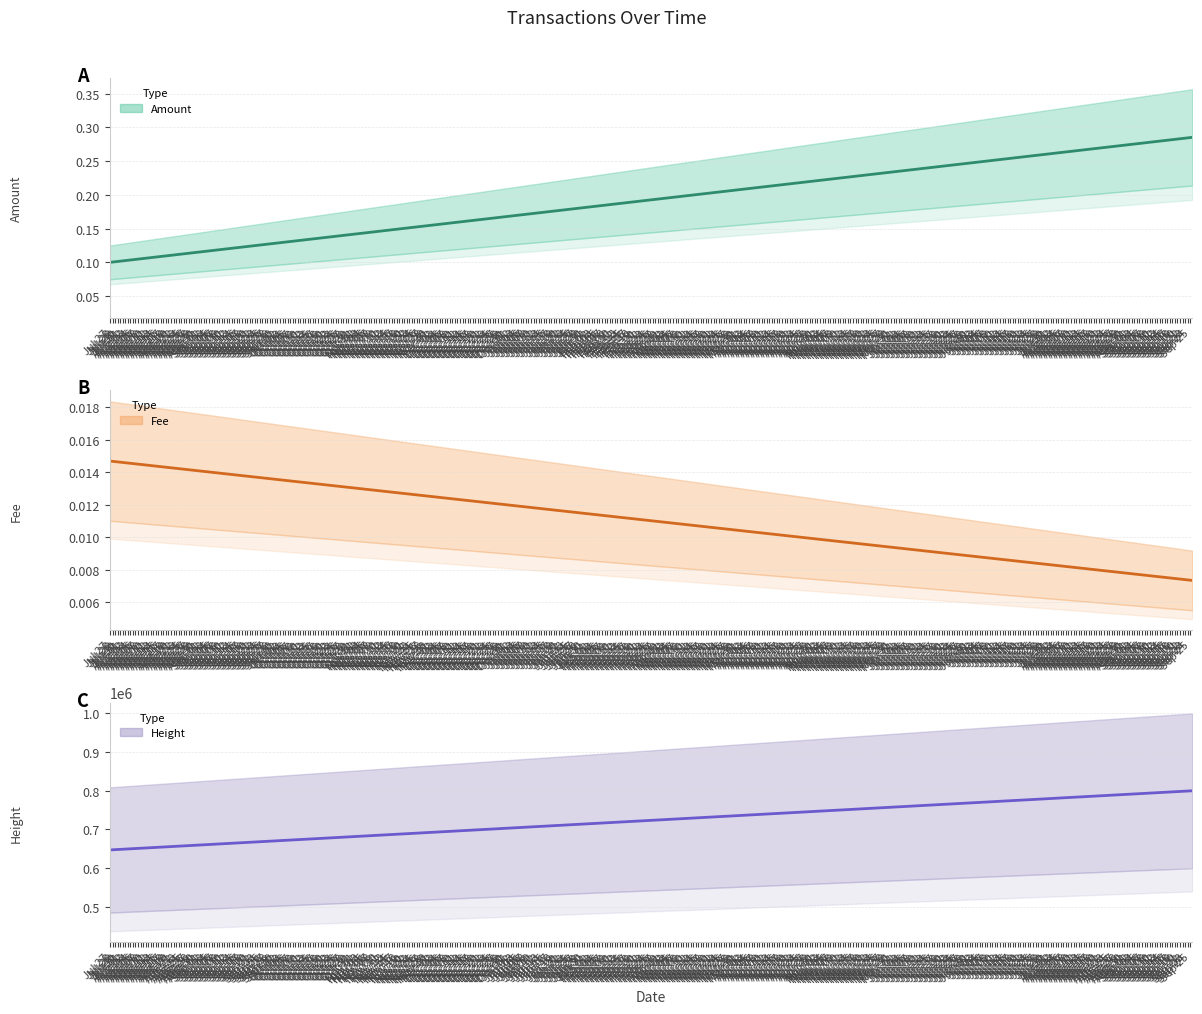

Which label corresponds to the largest value in the chart?

Jul 29